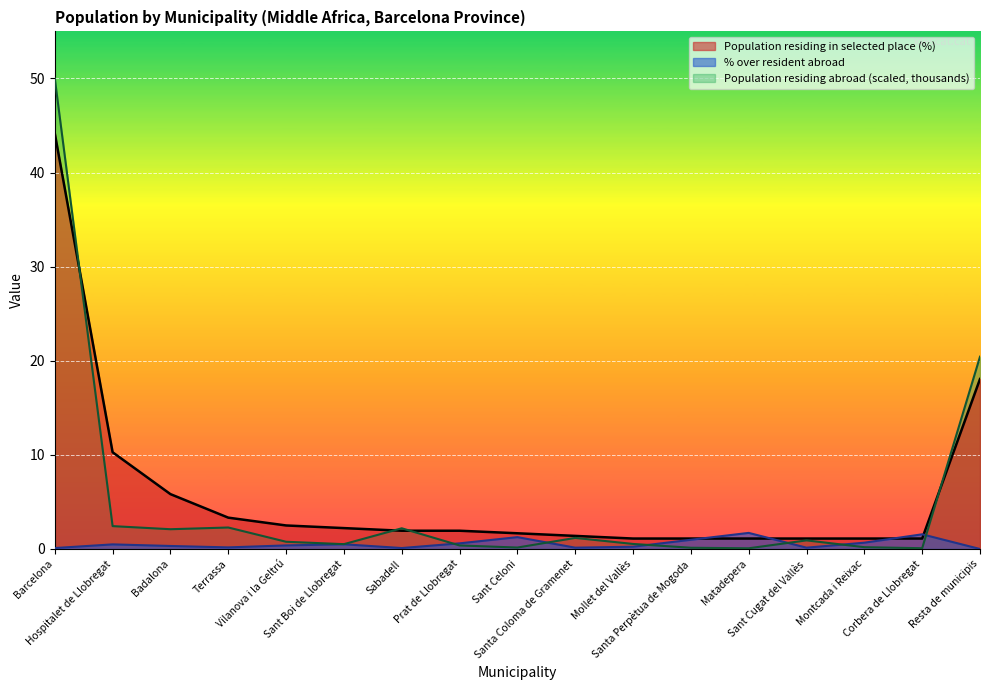

Where do Population residing abroad (thousands) and Population residing in selected place (%) first cross each other?

Barcelona and Hospitalet de Llobregat